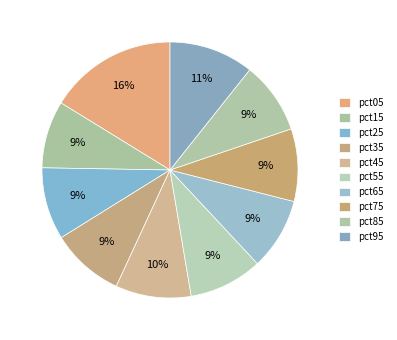

What percentage is the pct25 slice, to the nearest percent?

9%